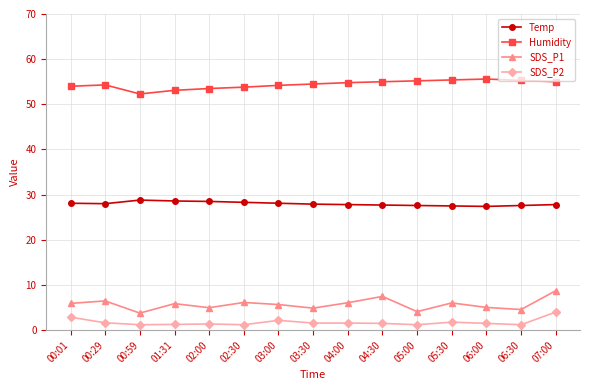

How many series are shown in this chart?

4